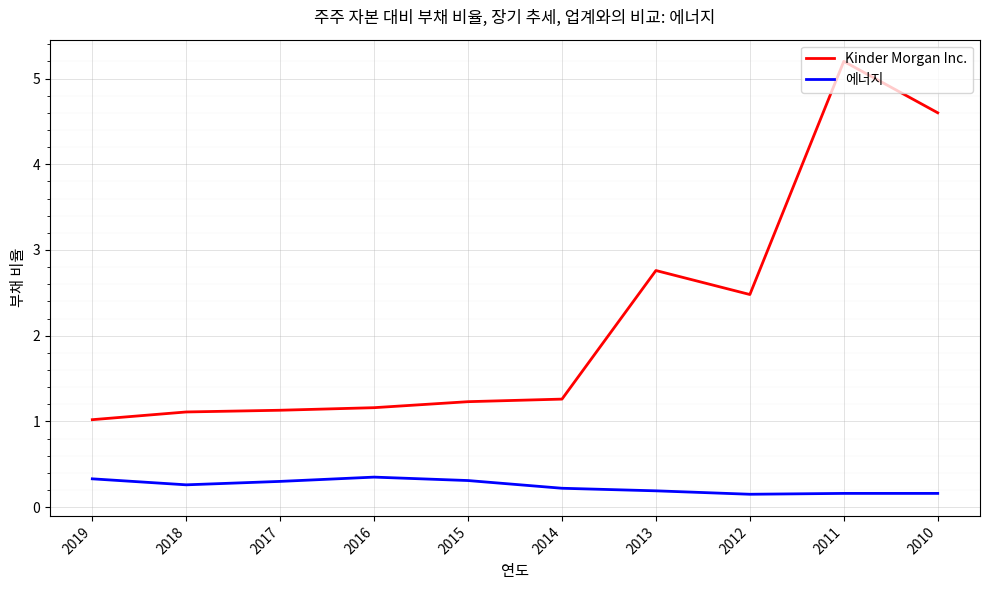

What are all the series names shown in the legend?

Kinder Morgan Inc., 에너지